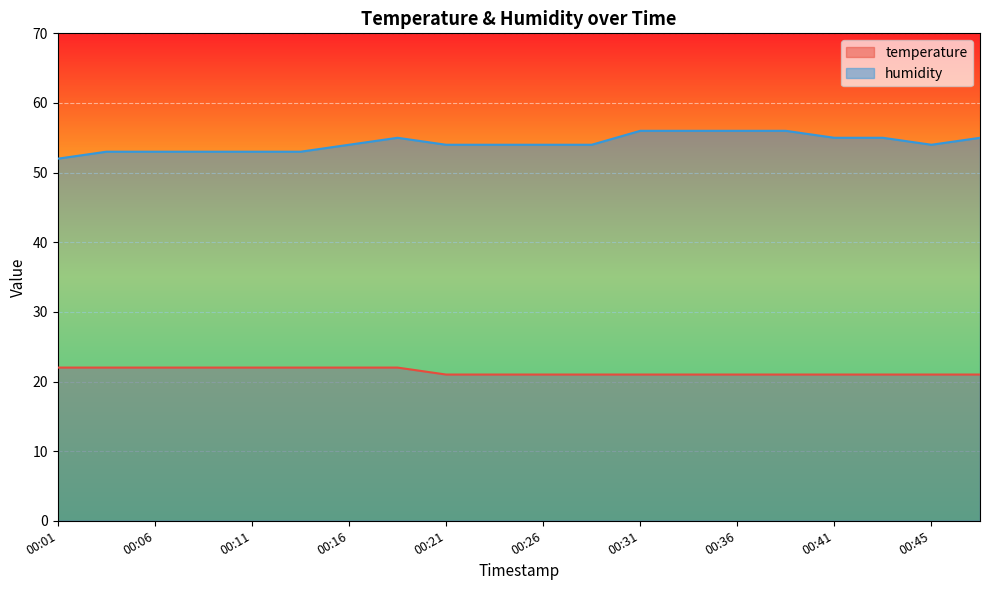

At how many categories does at least one series exceed 50?

20